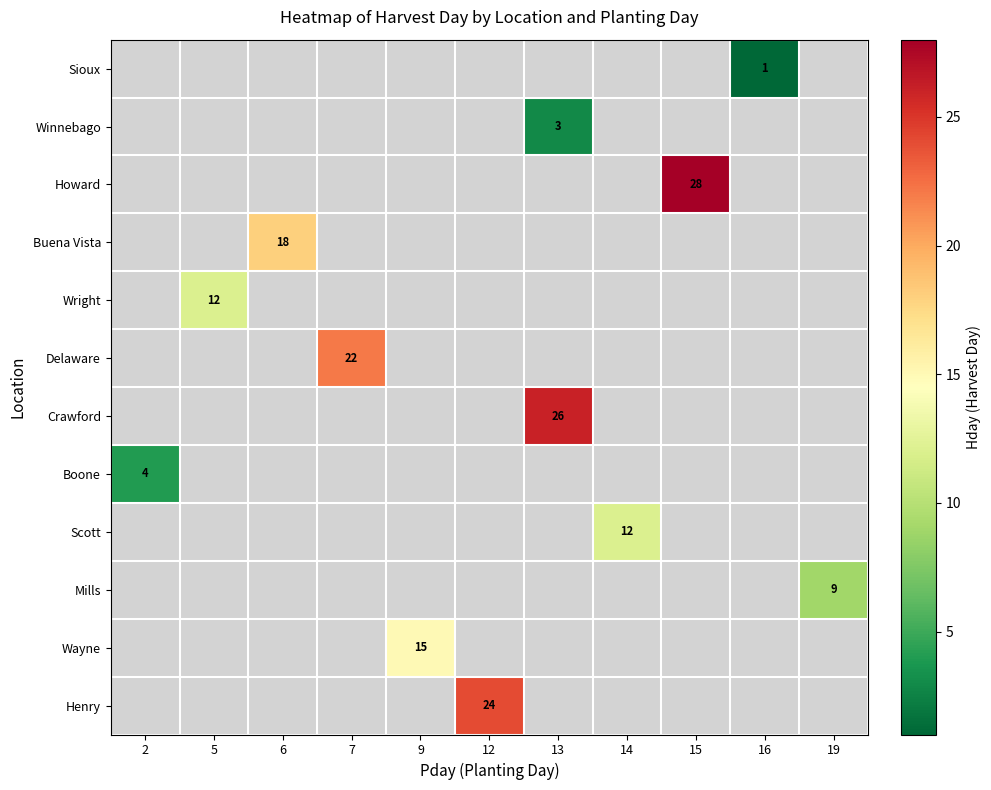

True or false: Mills has a value of 13 at 19.

False